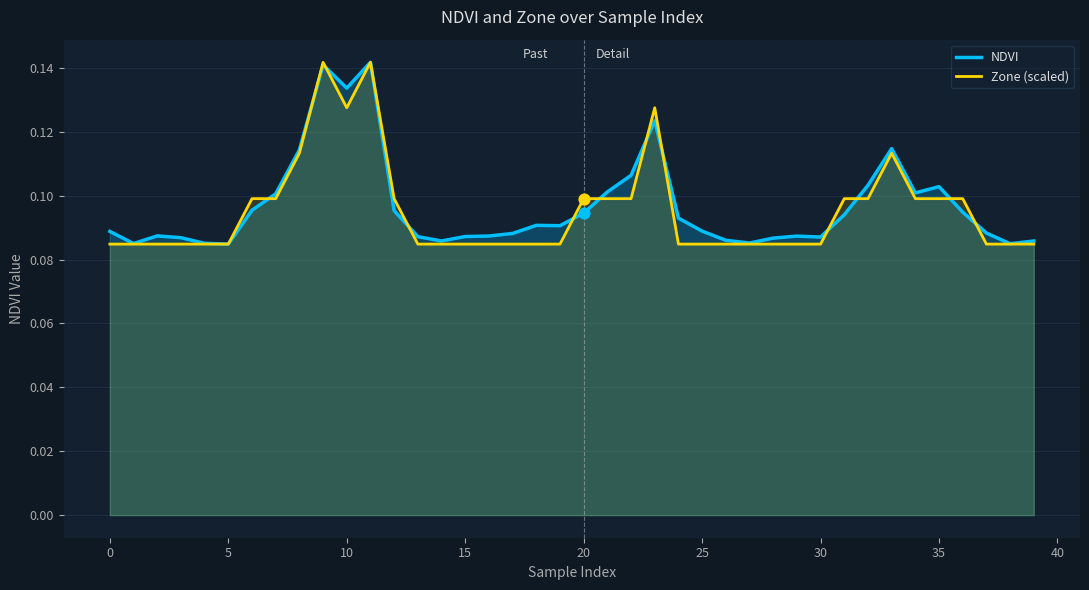

Which series contains the lowest Y value?

NDVI